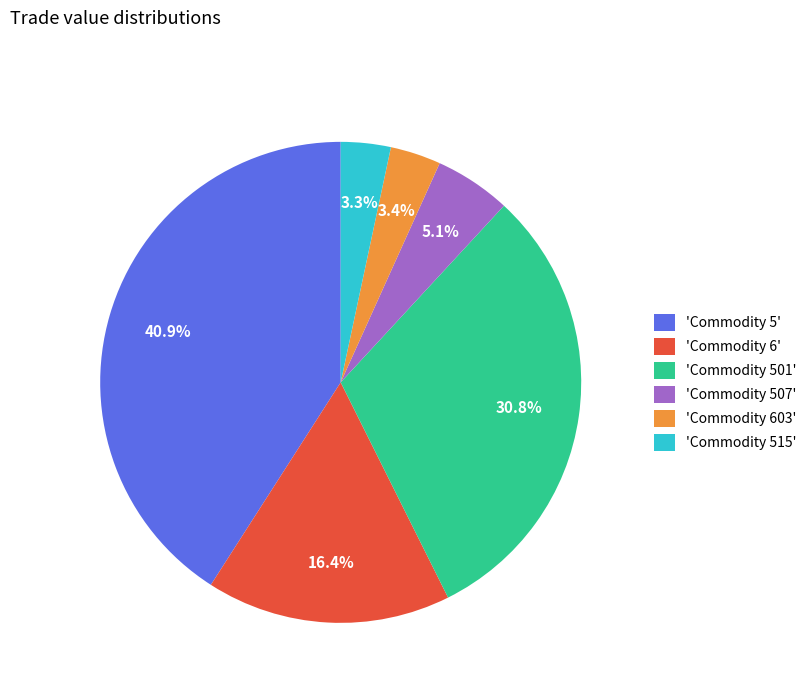

Which category has the biggest portion of the pie?

'Commodity 5'